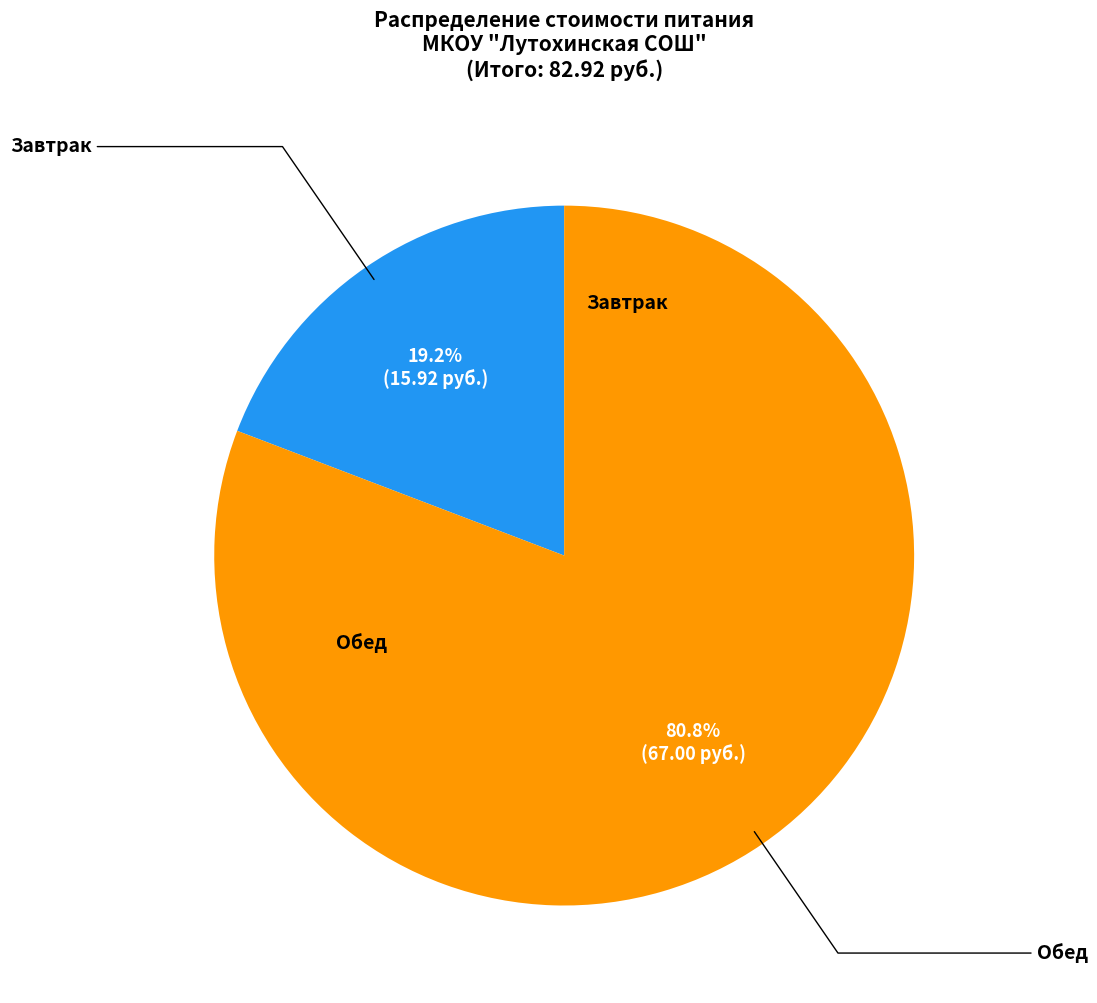

Is there any slice that represents more than half of the pie?

Yes